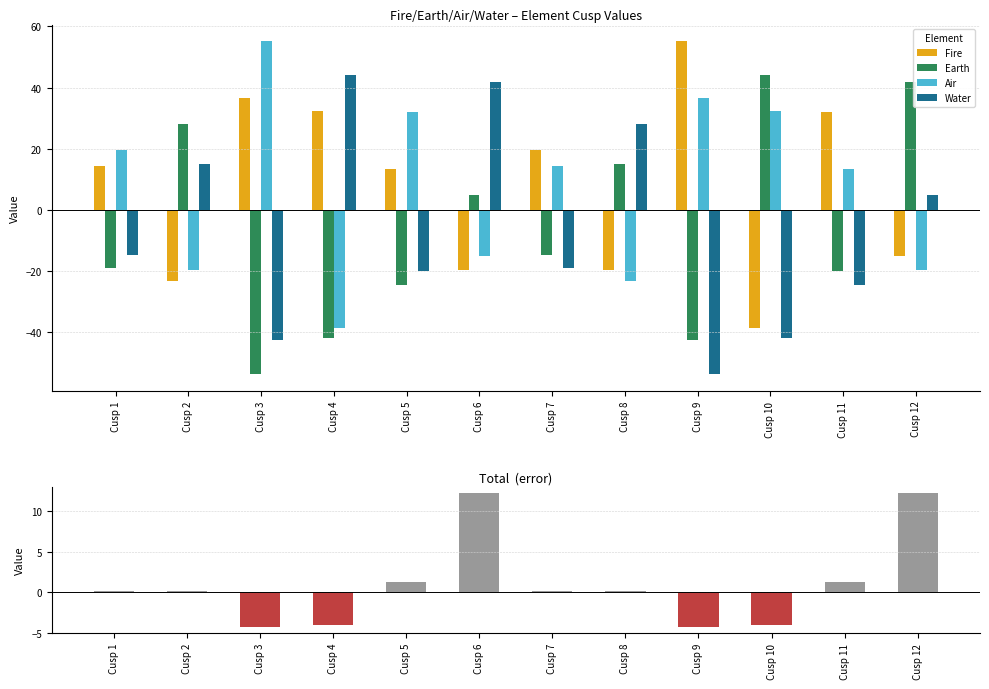

Reading right to left, what are all the values shown in this chart?

Fire: -14.9	32.2	-38.4	55.1	-19.7	19.6	-19.5	13.5	32.3	36.7	-23.1	14.3
Earth: 41.7	-19.9	44.0	-42.4	15.0	-14.8	4.9	-24.5	-42.0	-53.6	27.9	-19.0
Air: -19.5	13.5	32.3	36.7	-23.1	14.3	-14.9	32.2	-38.4	55.1	-19.7	19.6
Water: 4.9	-24.5	-42.0	-53.6	27.9	-19.0	41.7	-19.9	44.0	-42.4	15.0	-14.8
Total: 12.2	1.3	-4.0	-4.2	0.1	0.1	12.2	1.3	-4.0	-4.2	0.1	0.1